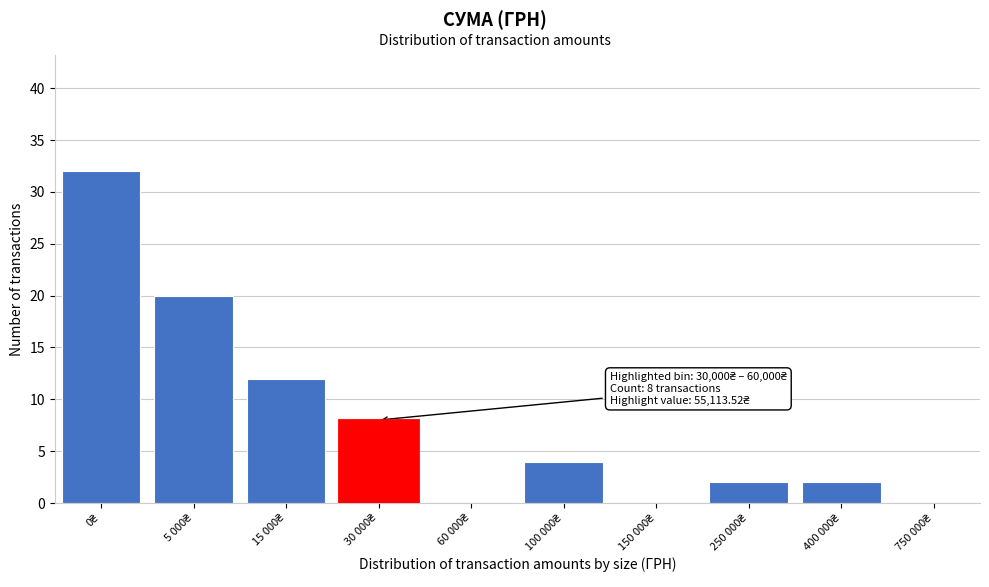

What is the sum of all values?

80